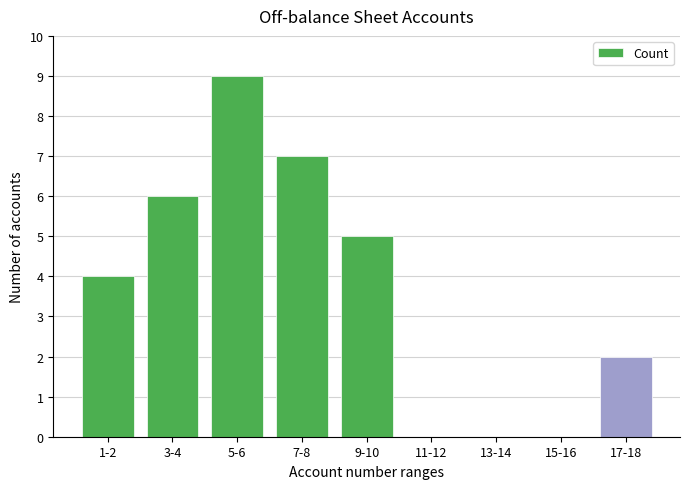

Reading right to left, list all the values displayed in this chart.

17-18=2	15-16=0	13-14=0	11-12=0	9-10=5	7-8=7	5-6=9	3-4=6	1-2=4